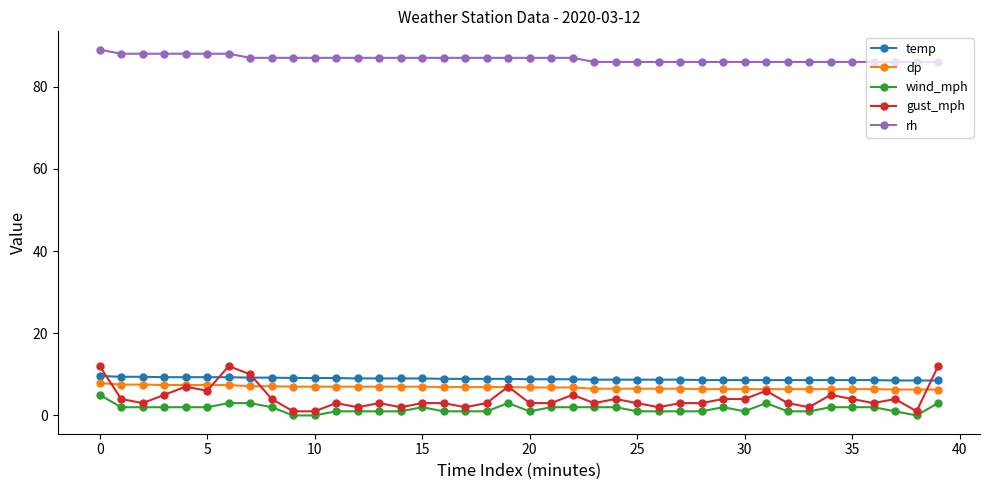

Which series has the widest spread of values?

gust_mph